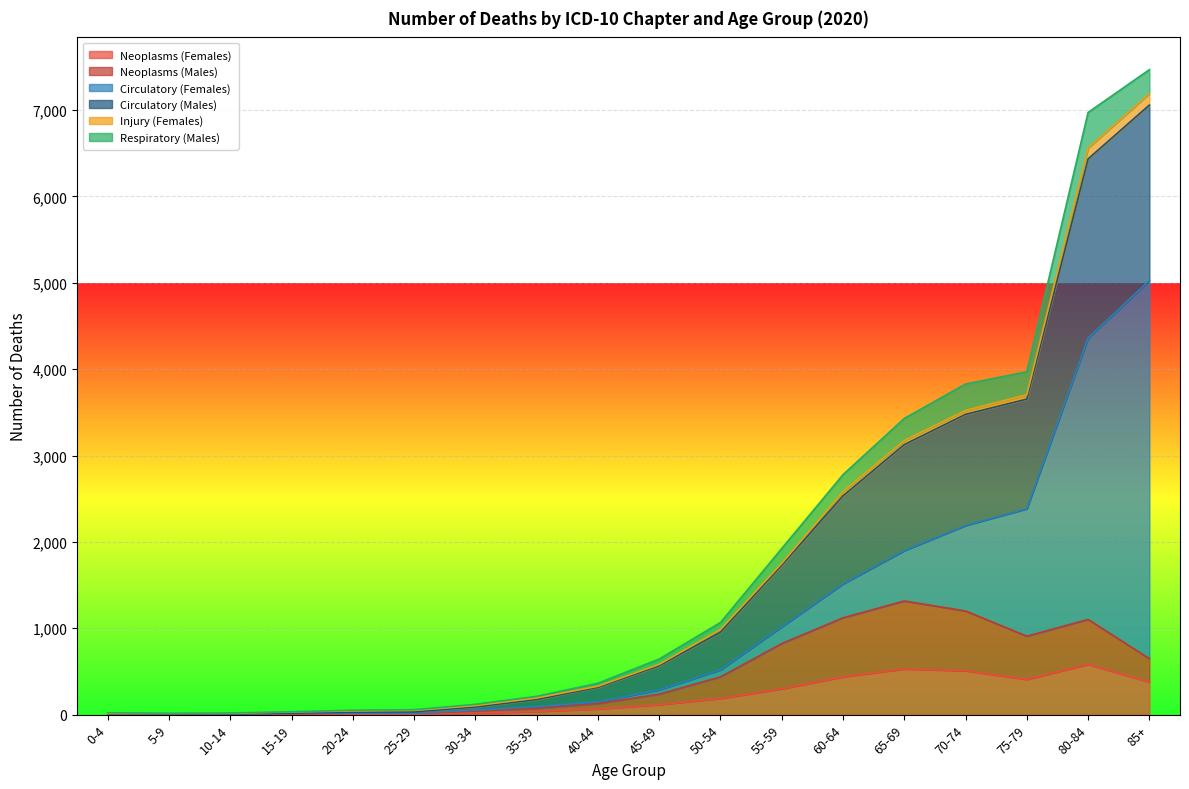

What is the maximum value for Neoplasms (Females)?

582